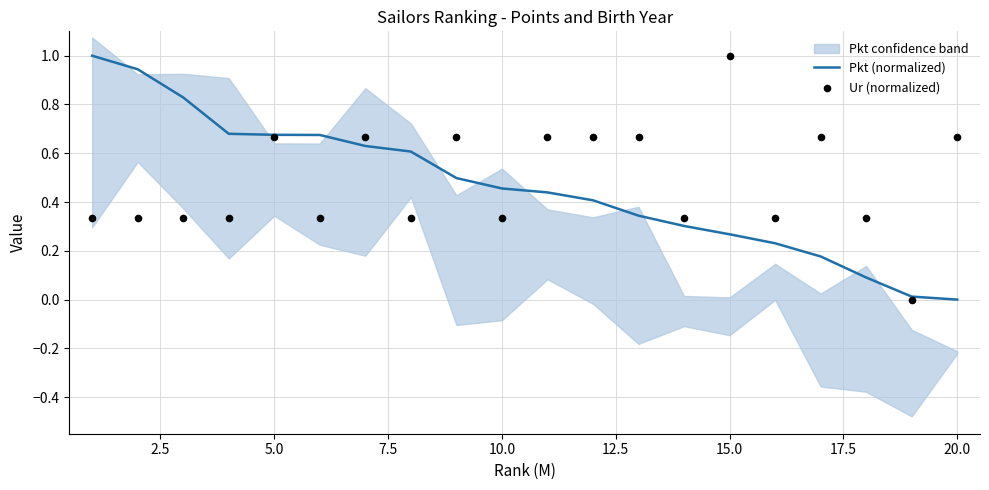

At how many categories does at least one series exceed 0?

20